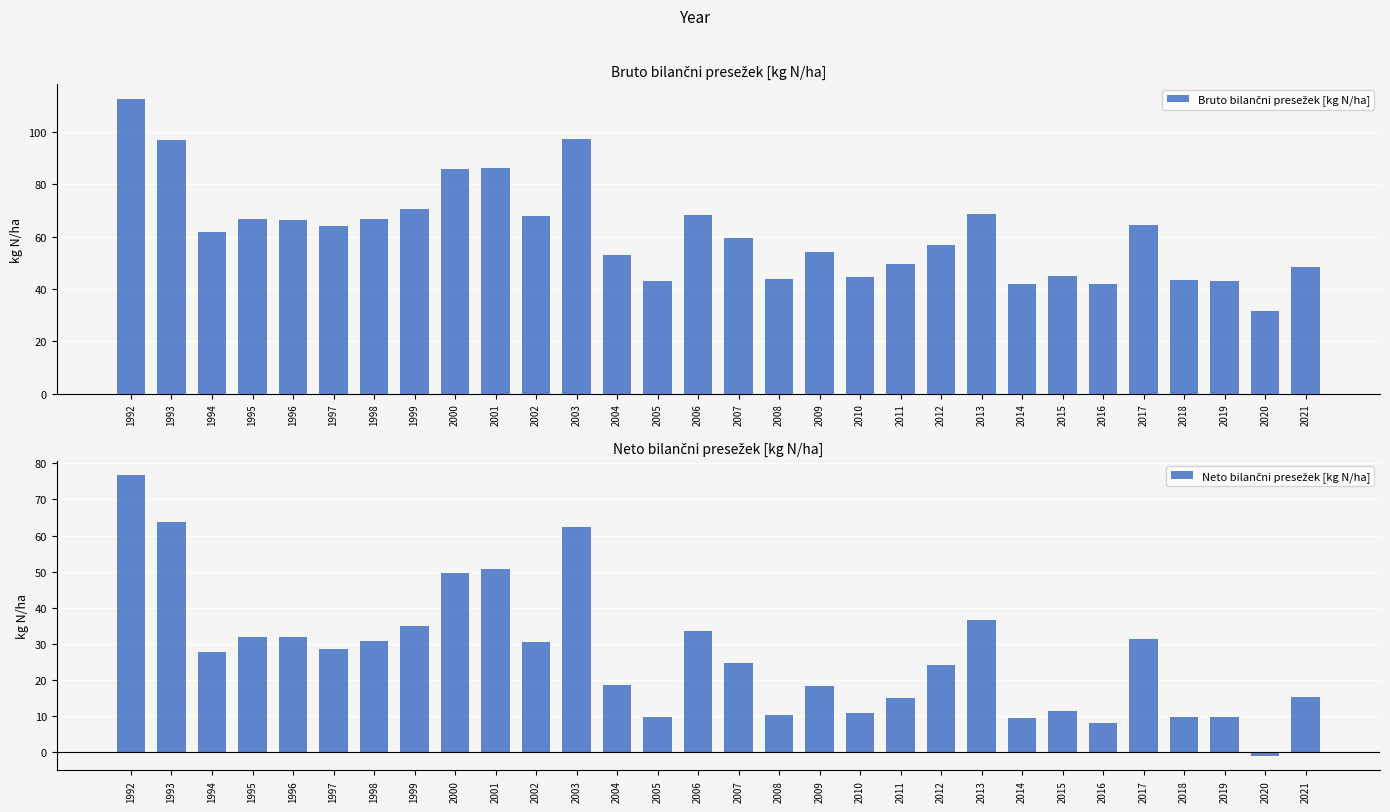

What is the difference between the Neto bilančni presežek [kg N/ha] values at 1997 and 2000?

21.0